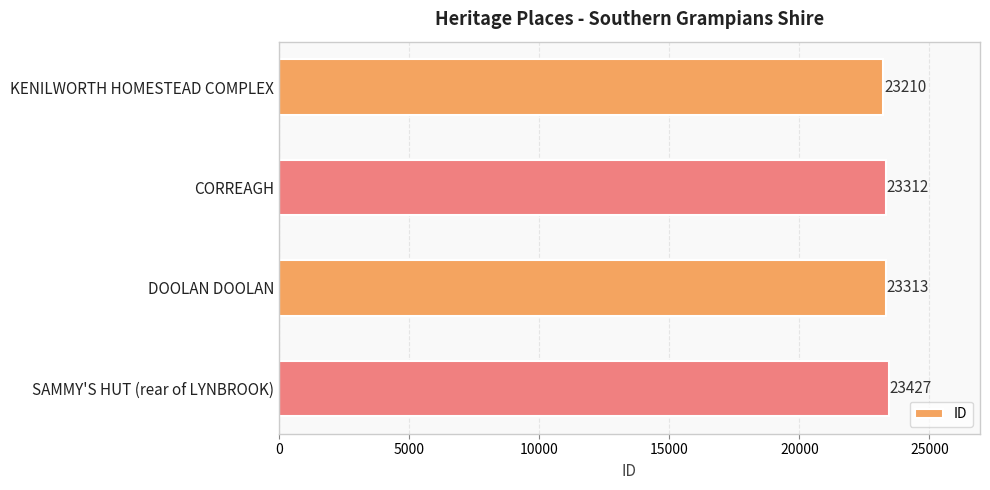

Reading bottom to top, what are all the values shown in this chart?

23427	23313	23312	23210